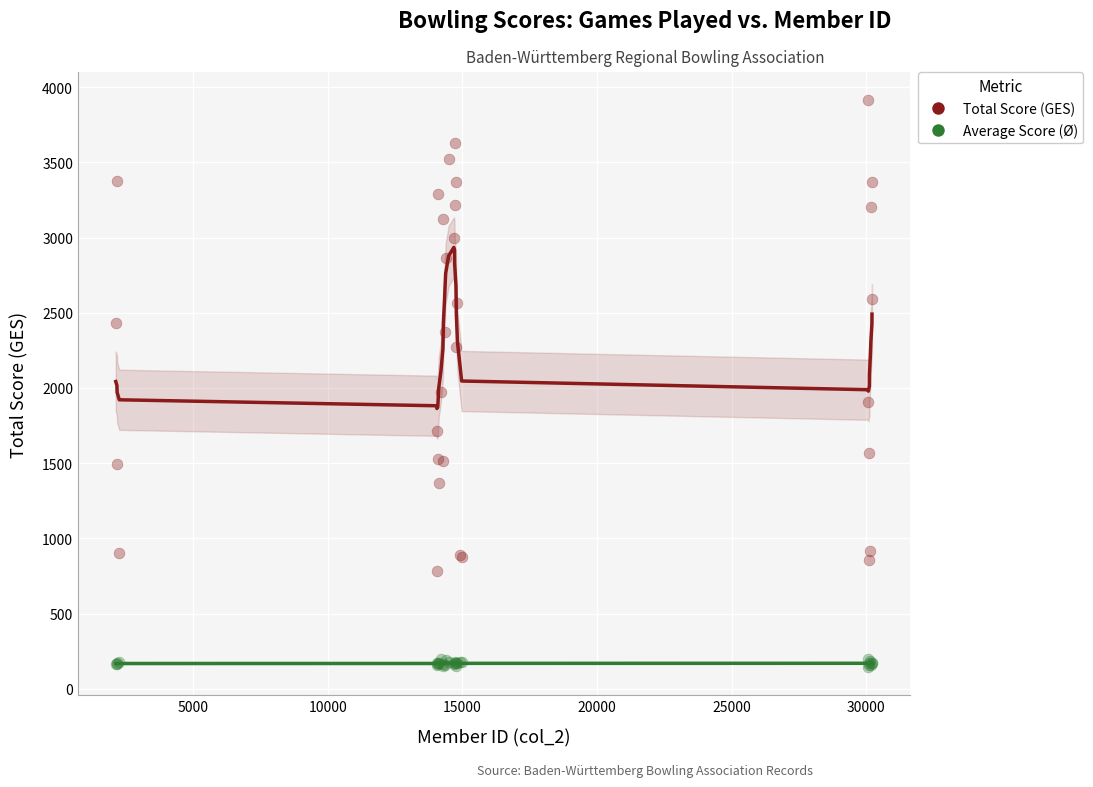

What are all the series names shown in the legend?

Total Score (GES), Average Score (Ø)